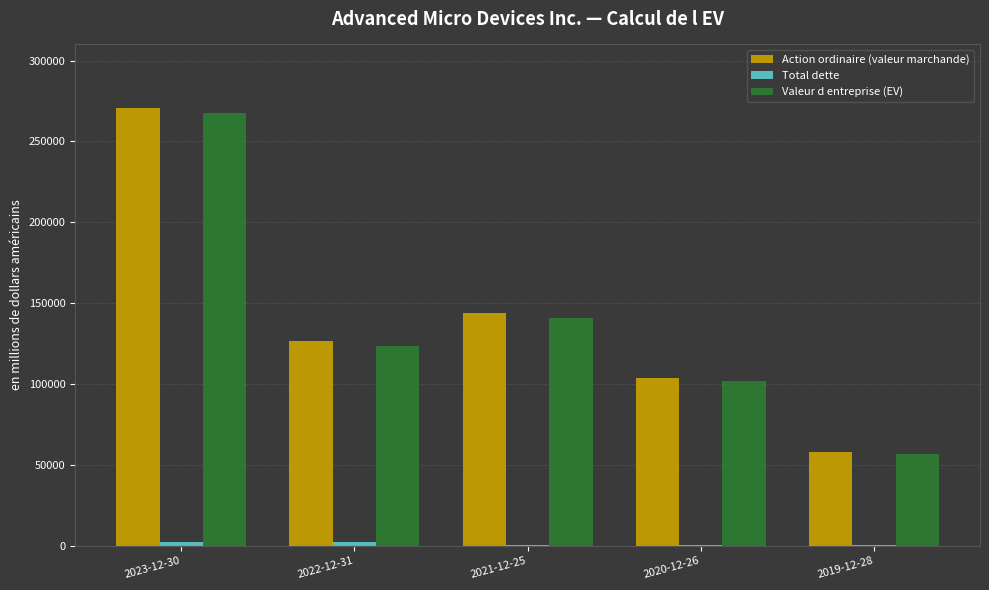

What is the approximate value of Action ordinaire (valeur marchande) at 2019-12-28, to the nearest 10?

57840